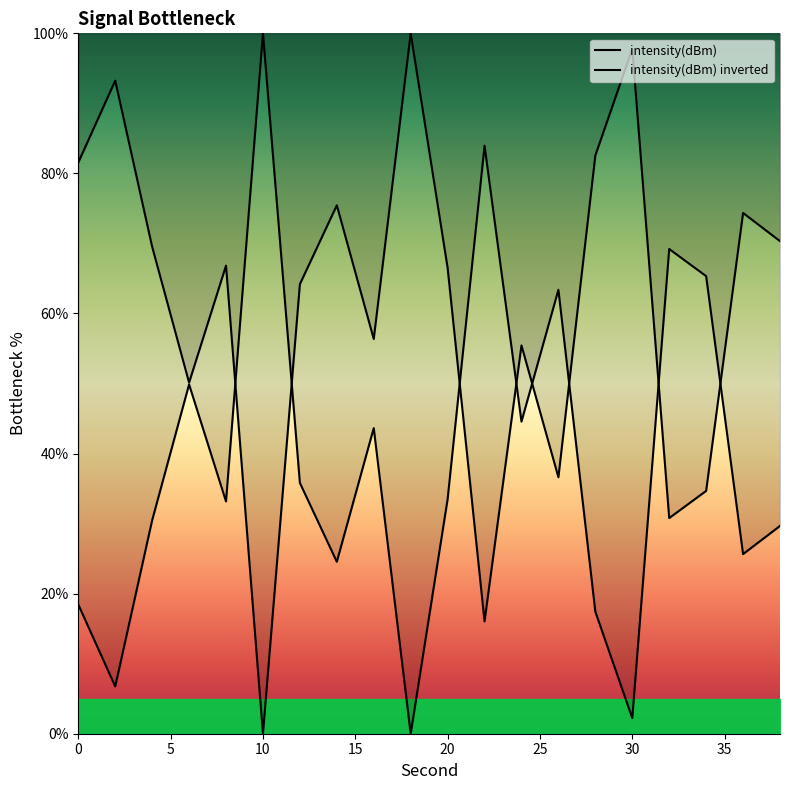

What is the value of the 16th point from the left?

97.8